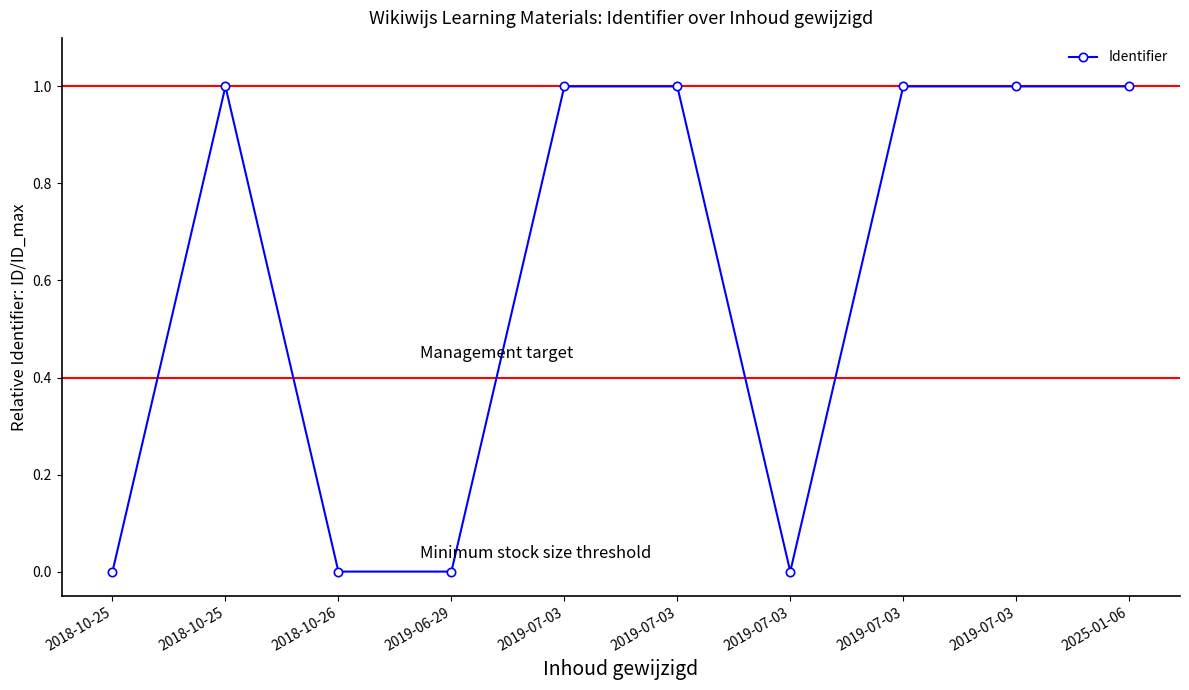

Is it true that the value at 2019-07-03 is 1.4?

False